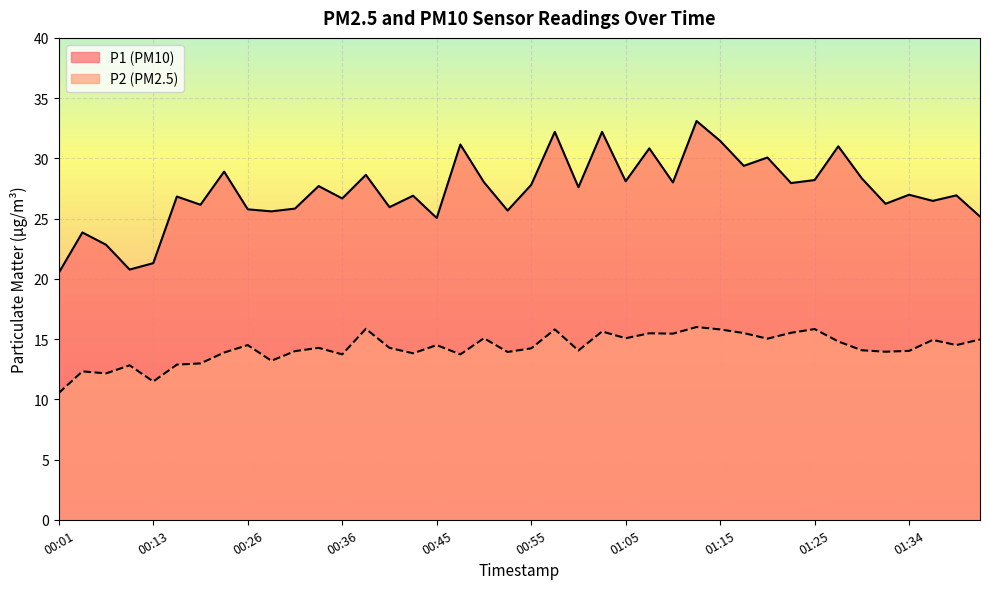

What is the sum of all P2 values?

570.5